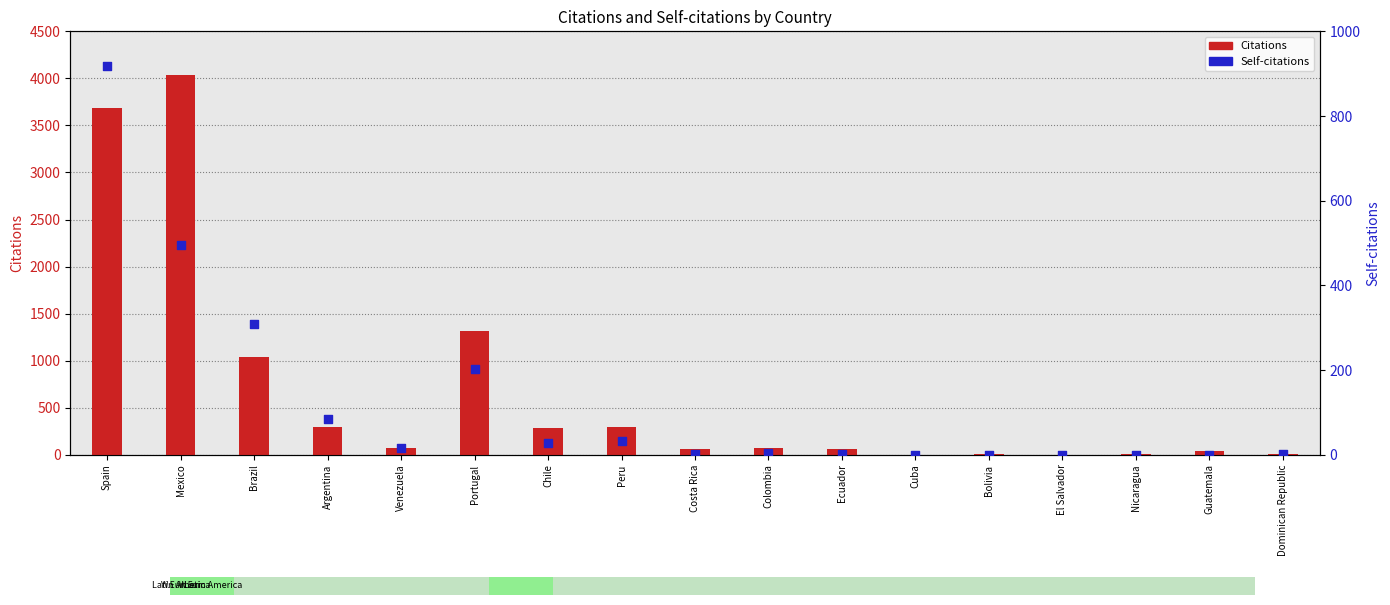

Which series reaches the maximum Y coordinate?

Citations